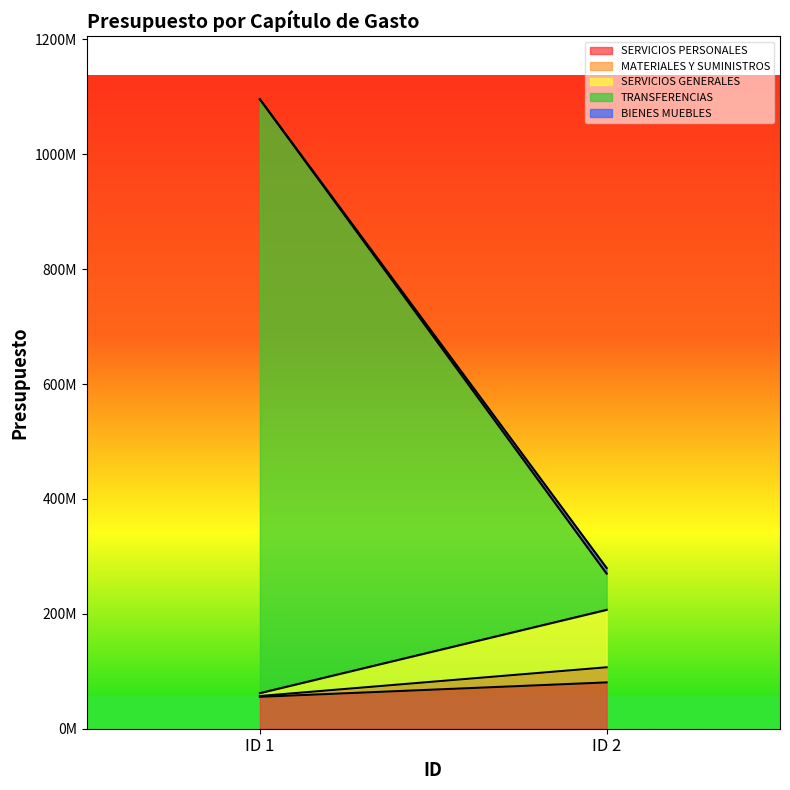

At ID 1, list the series in order from largest to smallest.

TRANSFERENCIAS, SERVICIOS PERSONALES, SERVICIOS GENERALES, MATERIALES Y SUMINISTROS, BIENES MUEBLES